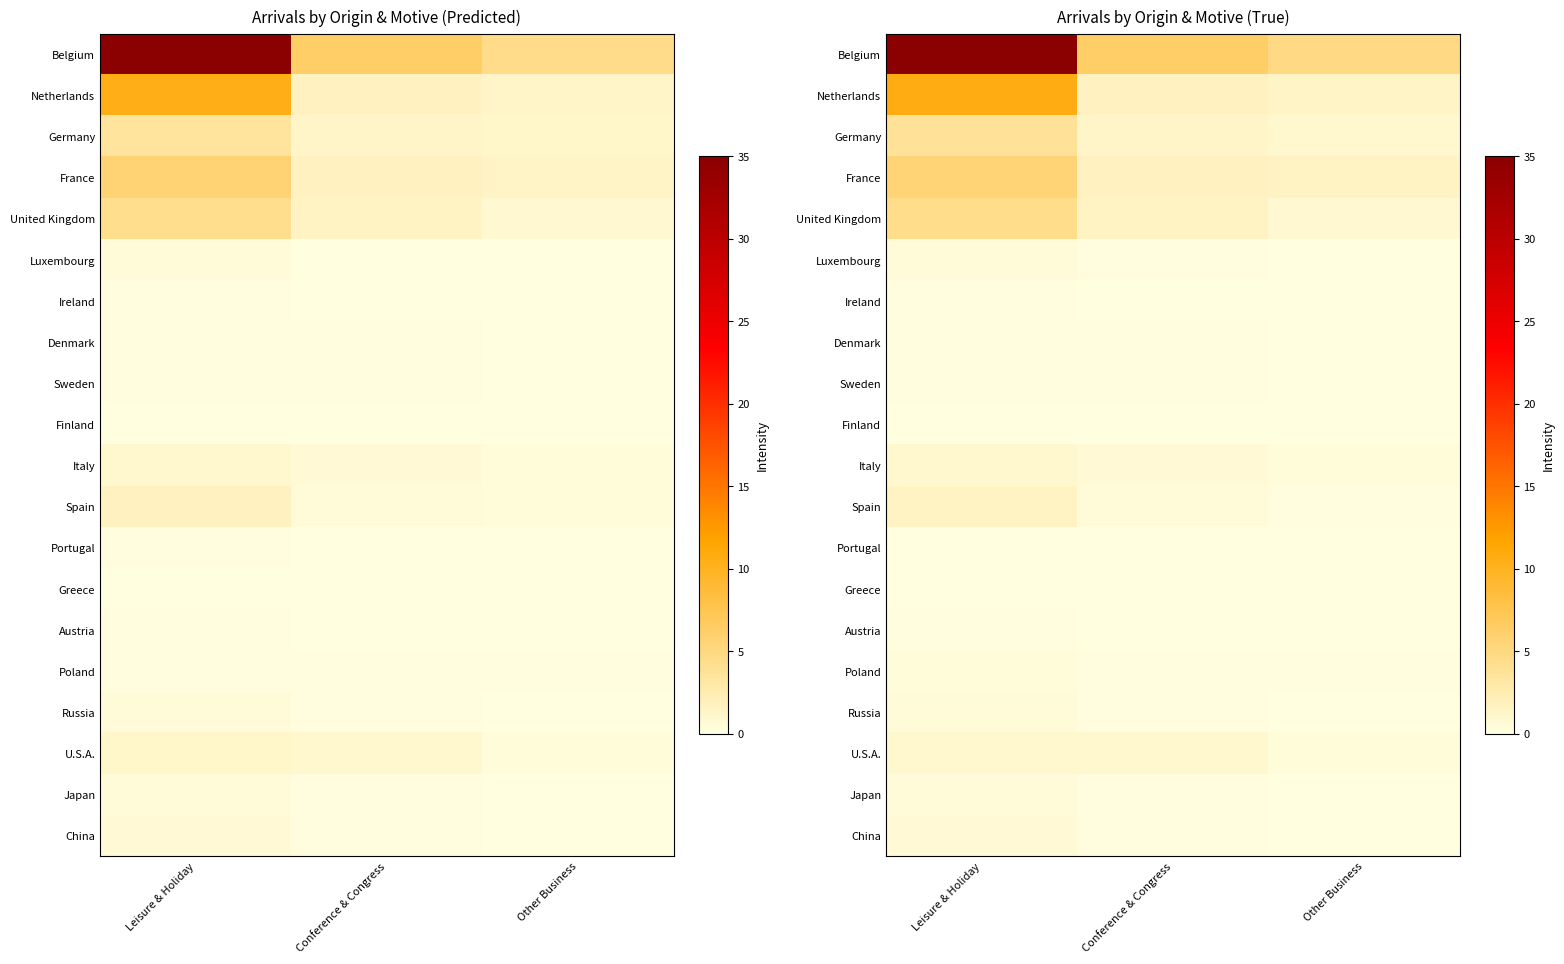

Read the United Kingdom value at Leisure & Holiday.

4.5